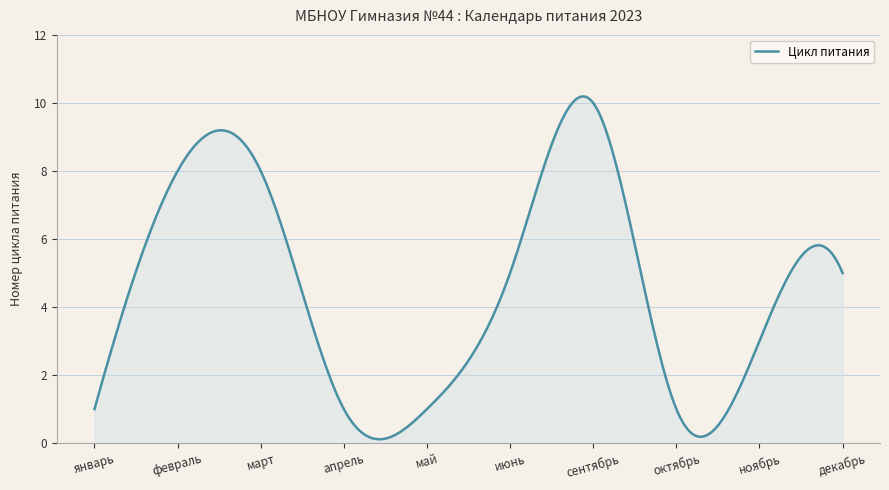

What is the difference between the maximum and second lowest values?

10.1